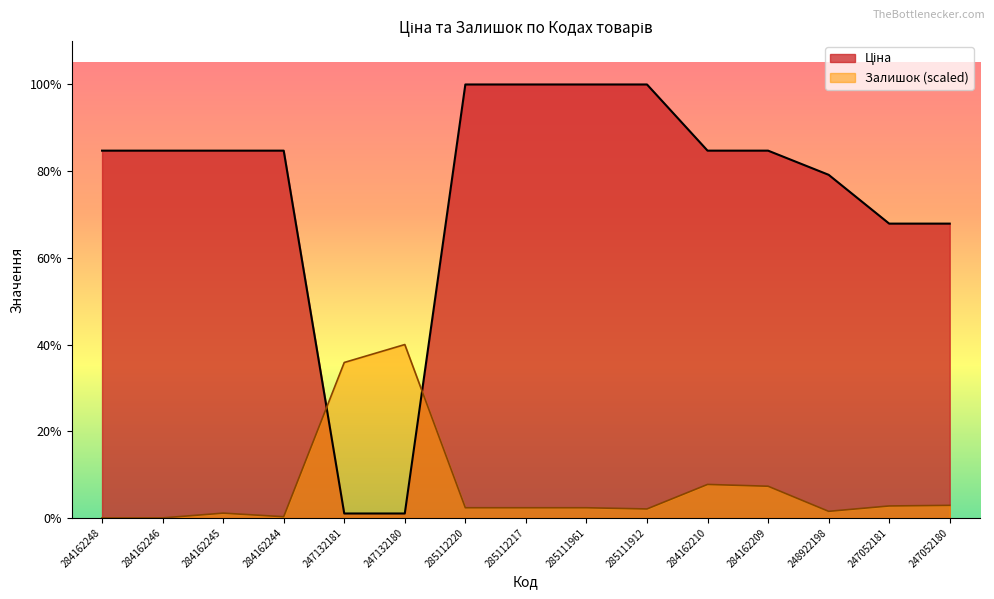

How many categories are shown in the chart?

15